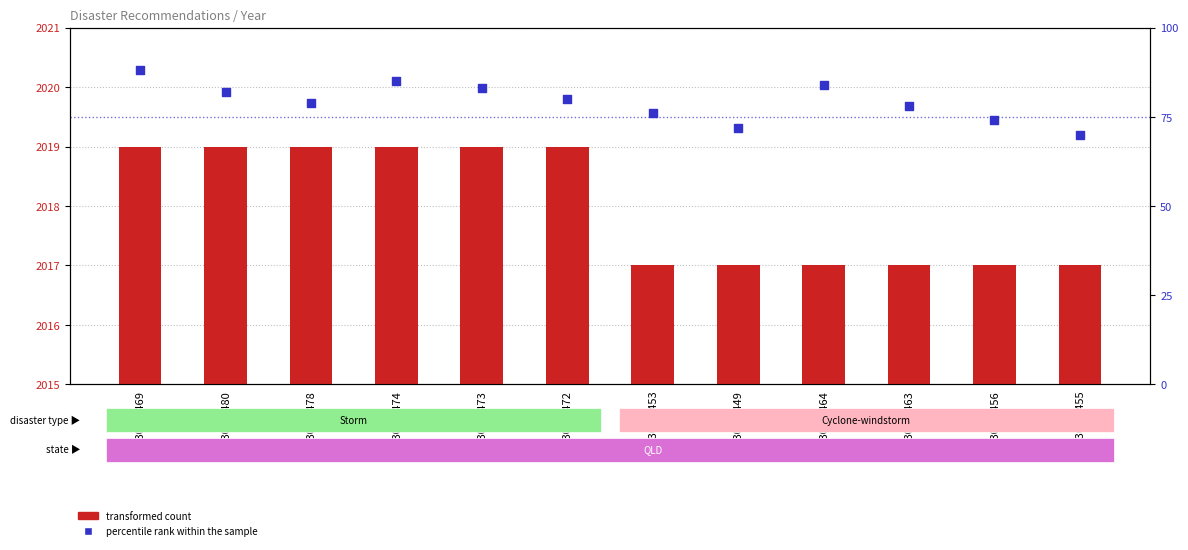

What are all the series names shown in the legend?

transformed count, percentile rank within the sample